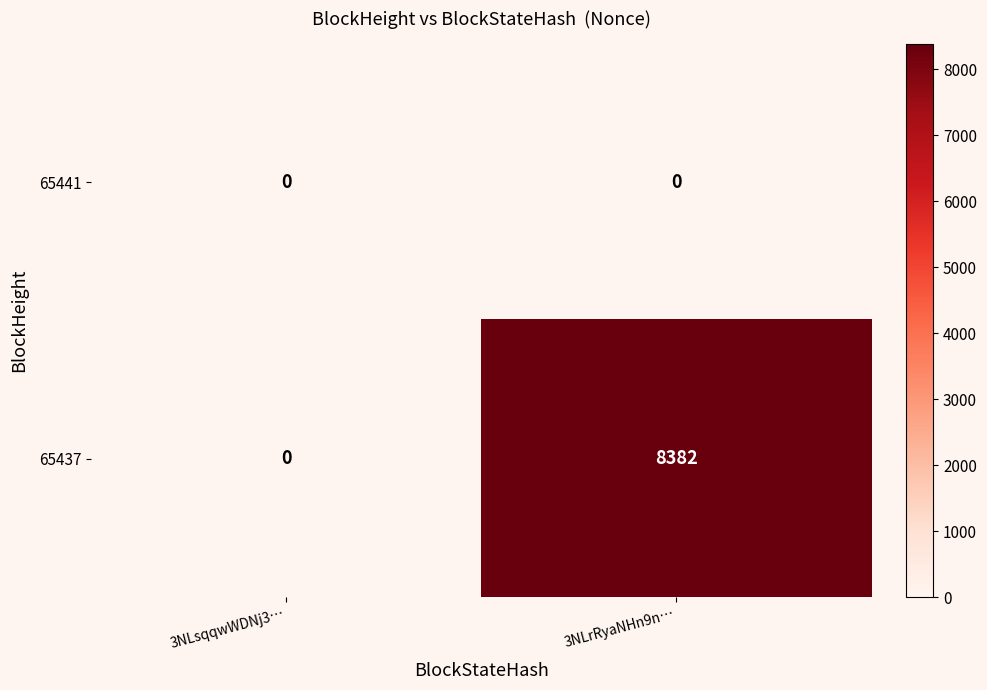

Reading left to right, list all the values displayed in this chart.

65441: 0	0
65437: 0	8382